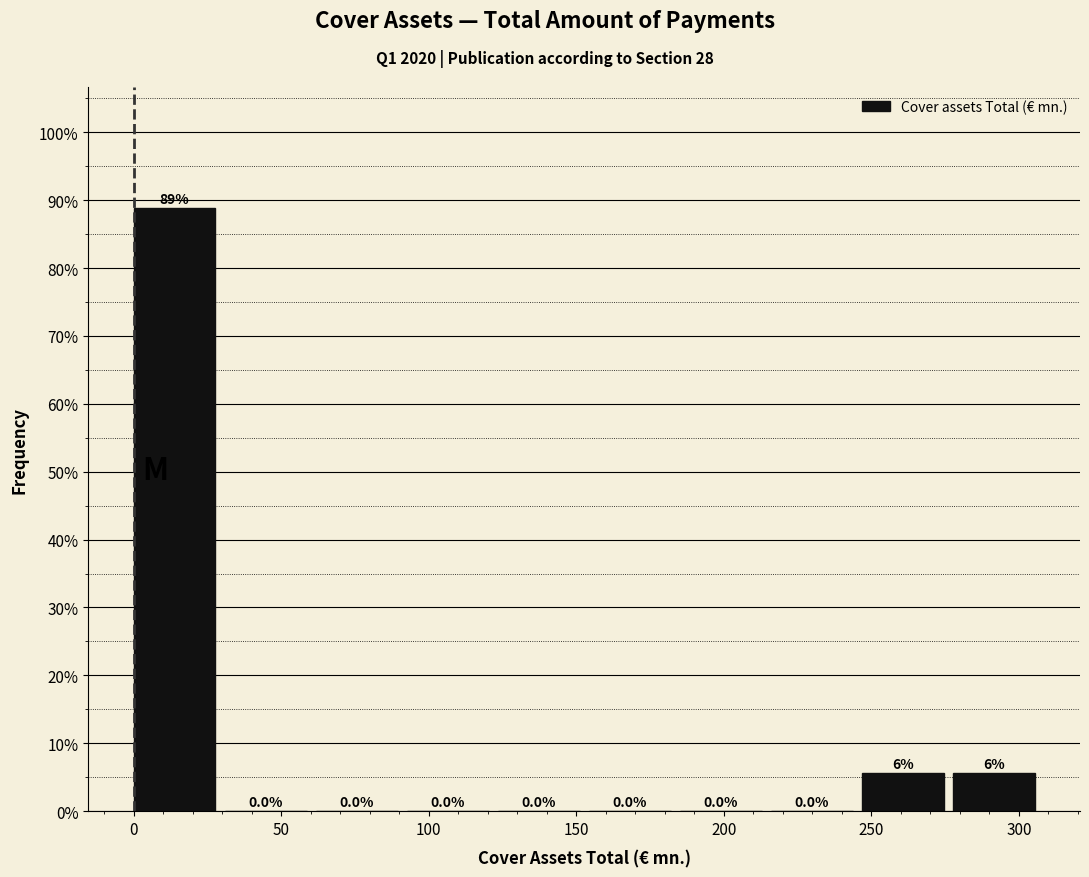

Which range on the x-axis has the tallest bar?

0 to 30